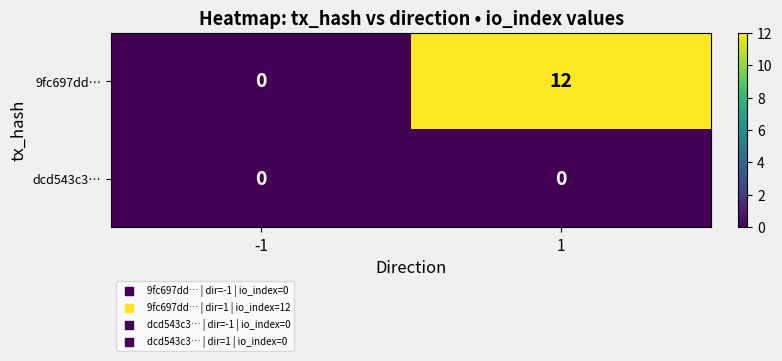

Which series changed the most between -1 and 1?

9fc697dd…